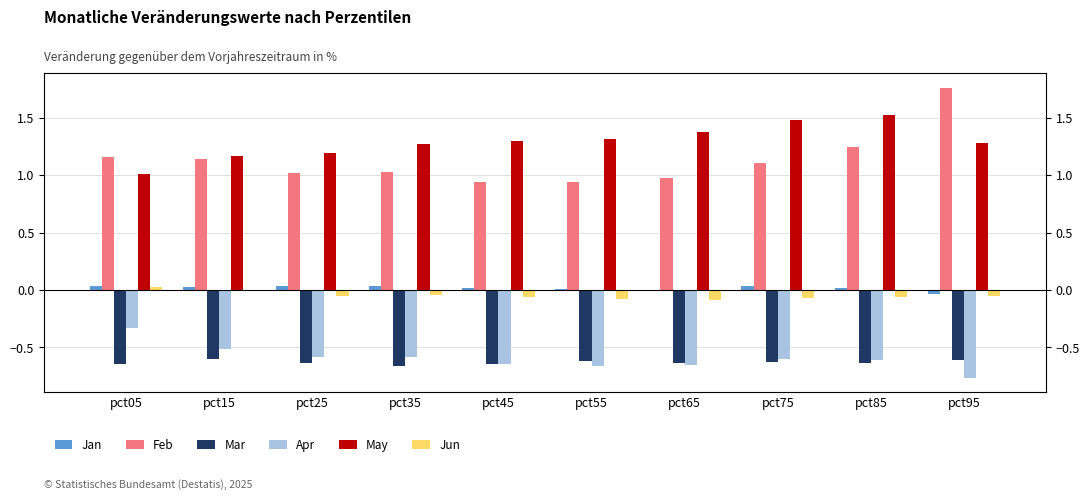

Which series has the largest total across all categories?

May